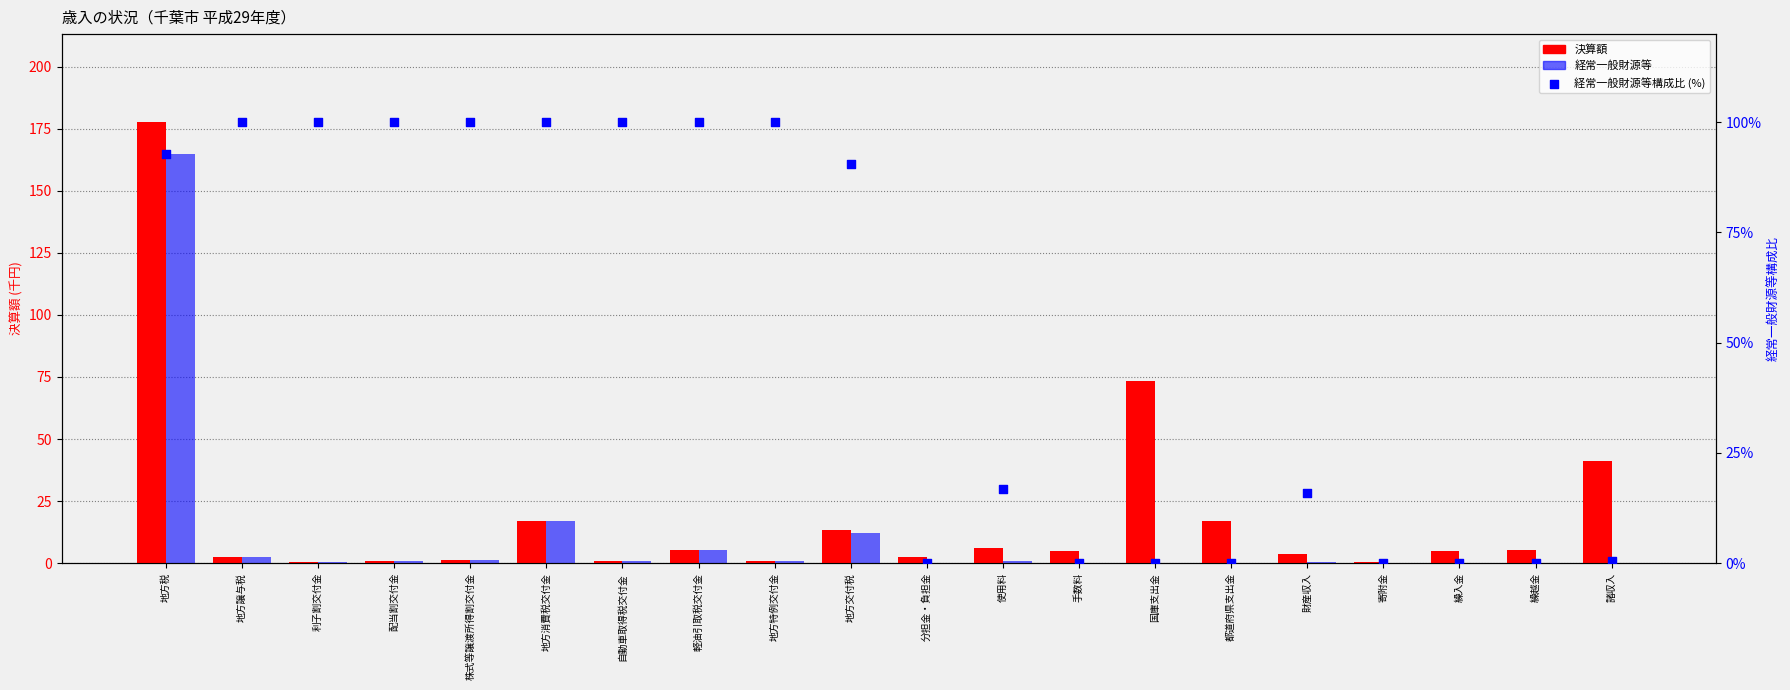

What is the total value across all series at 自動車取得税交付金?

102.0